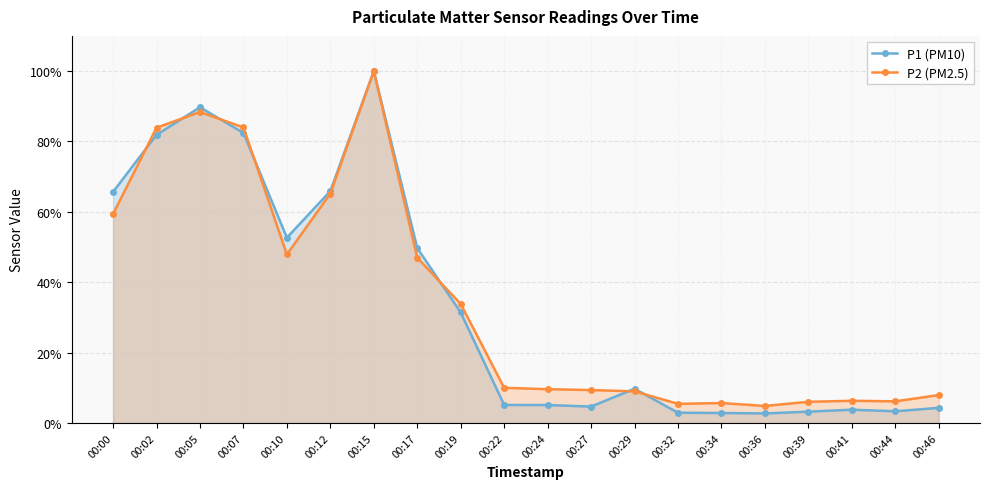

At which category is the sum across all series the highest?

00:15